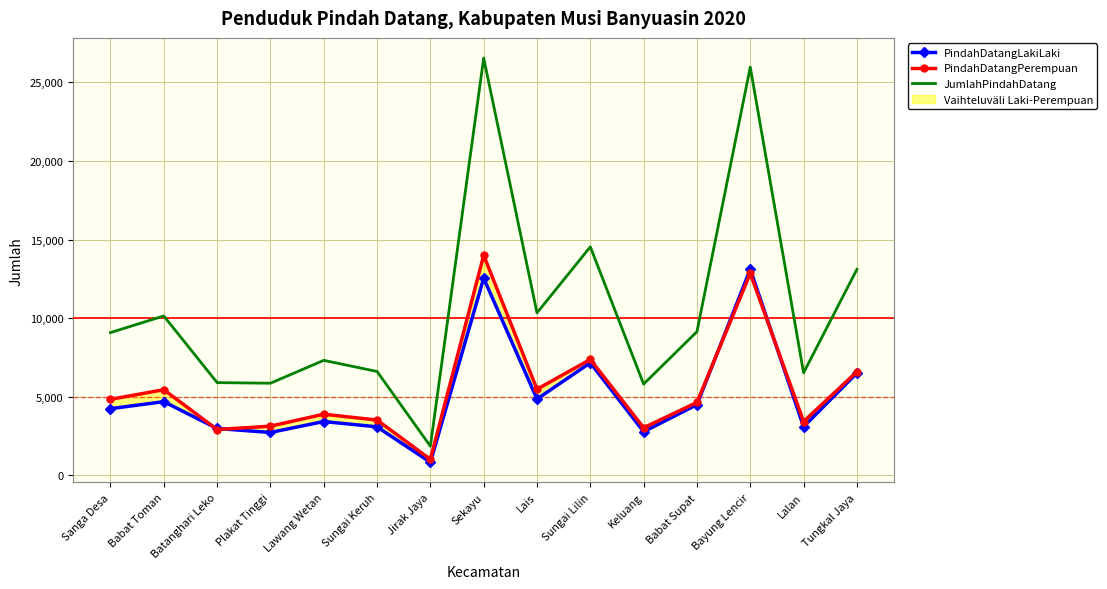

Reading left to right, list all the values displayed in this chart.

PindahDatangLakiLaki: 4245	4692	2984	2732	3427	3090	837	12548	4858	7166	2779	4502	13116	3098	6513
PindahDatangPerempuan: 4840	5451	2918	3132	3892	3521	1022	13998	5482	7375	3031	4643	12856	3429	6593
JumlahPindahDatang: 9085	10143	5902	5864	7319	6611	1859	26546	10340	14541	5810	9145	25972	6527	13106